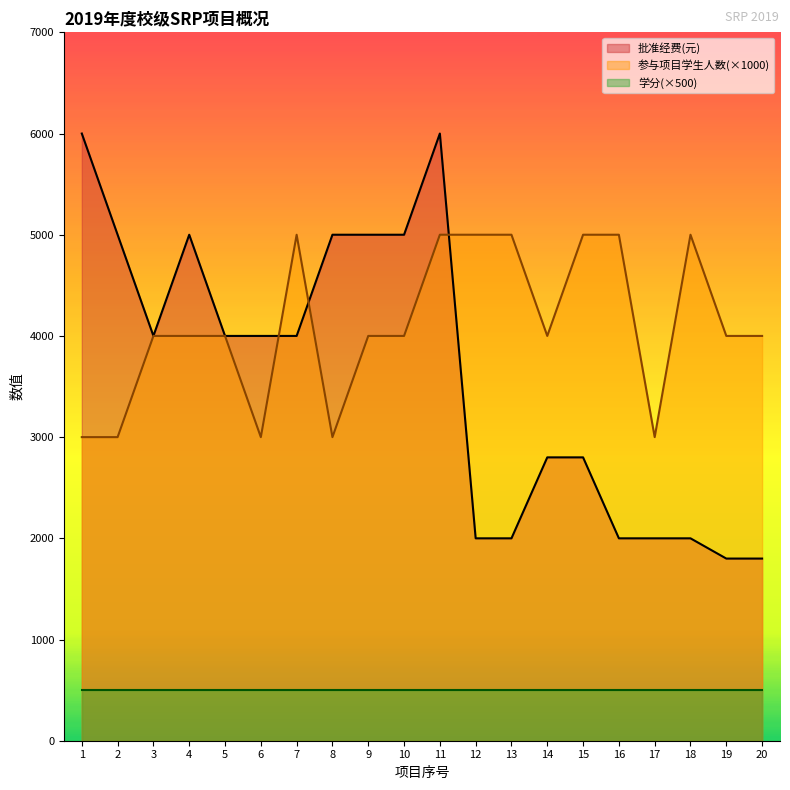

What is the total value across all series at 17?

5500